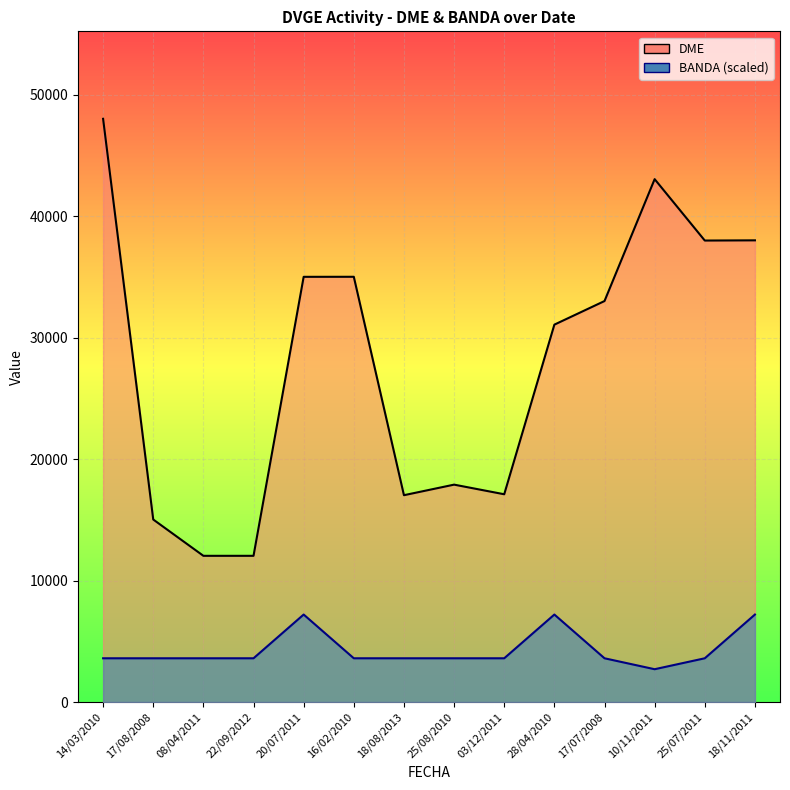

What is the minimum value shown in the chart?

2701.6